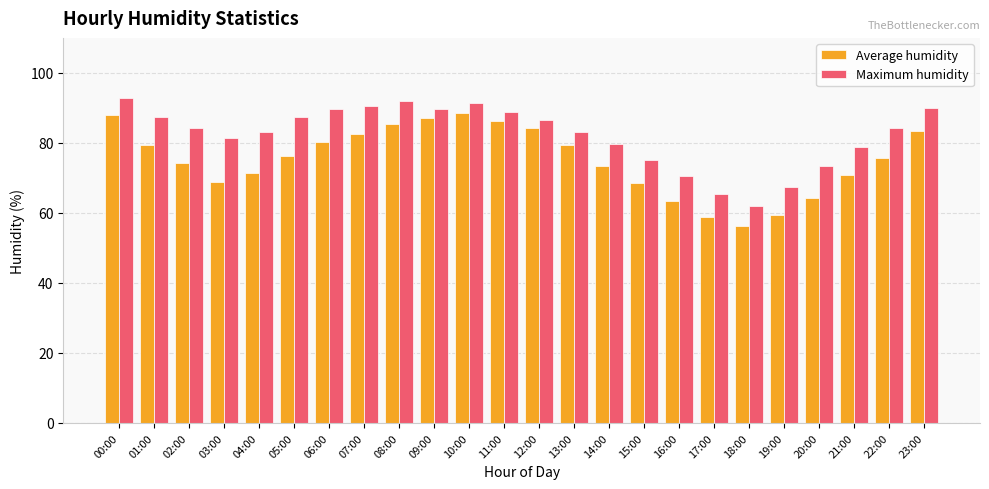

What is the label of the 13th bar from the left?

12:00